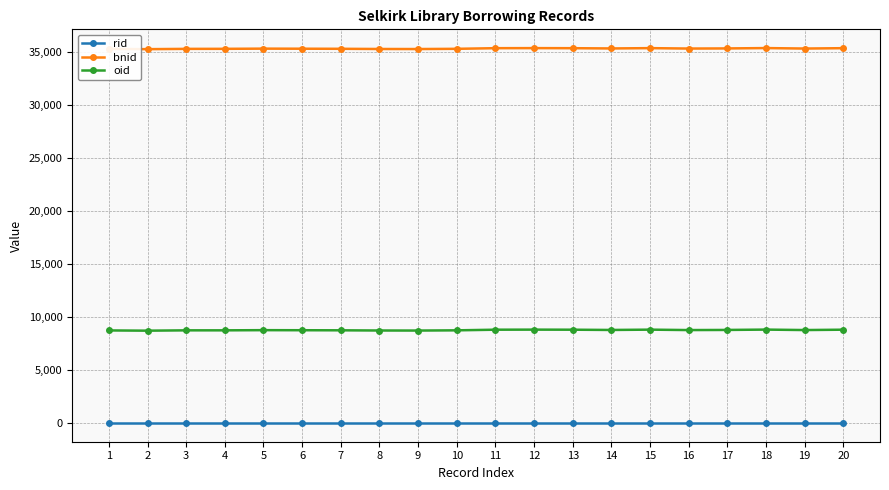

The value of bnid at 17 is 17462. True or false?

False